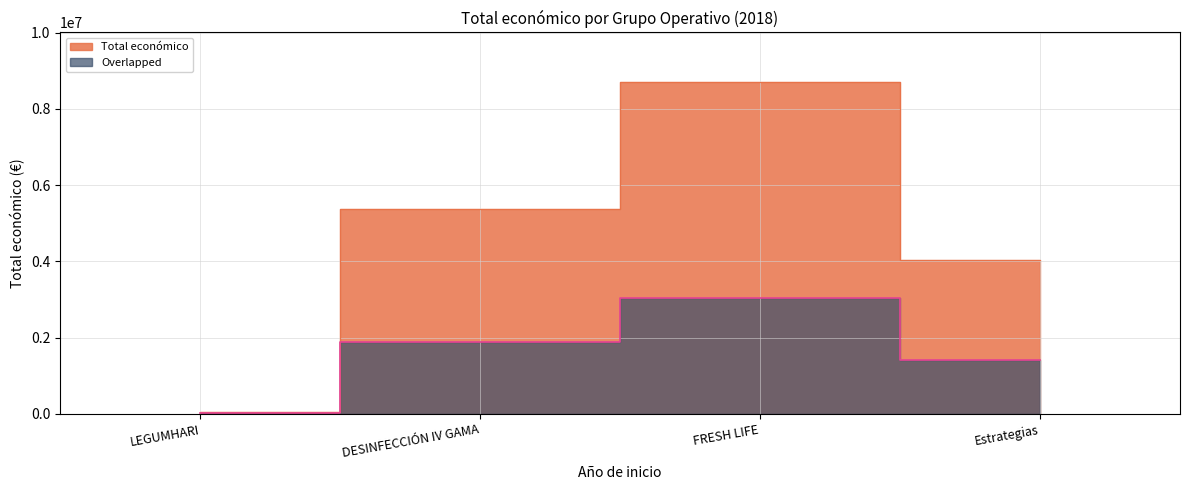

Rank the categories by value from highest to lowest.

FRESH LIFE, DESINFECCIÓN IV GAMA, Estrategias, LEGUMHARI